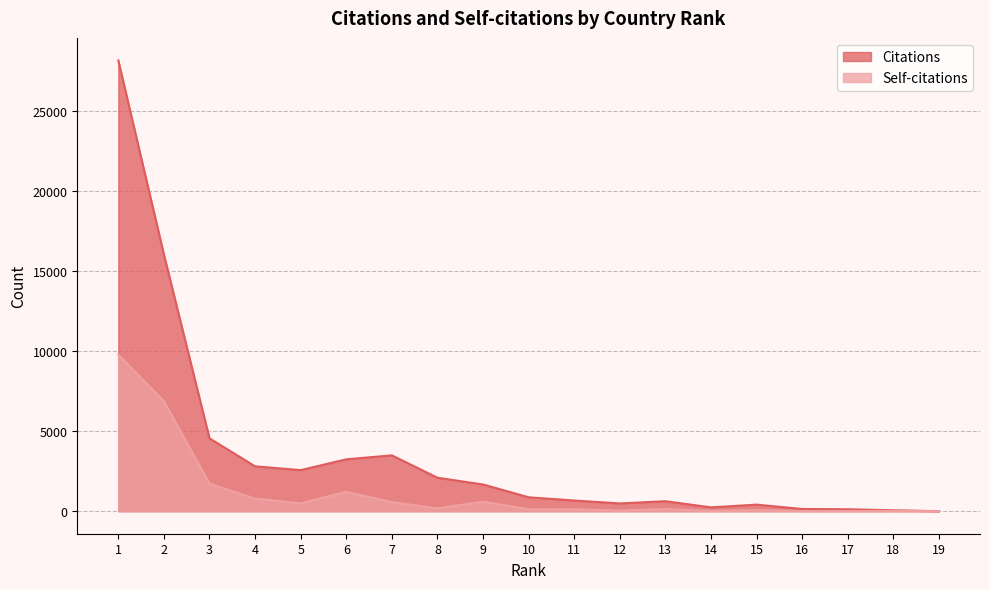

What is the spread (max minus min) of values at 17?

112